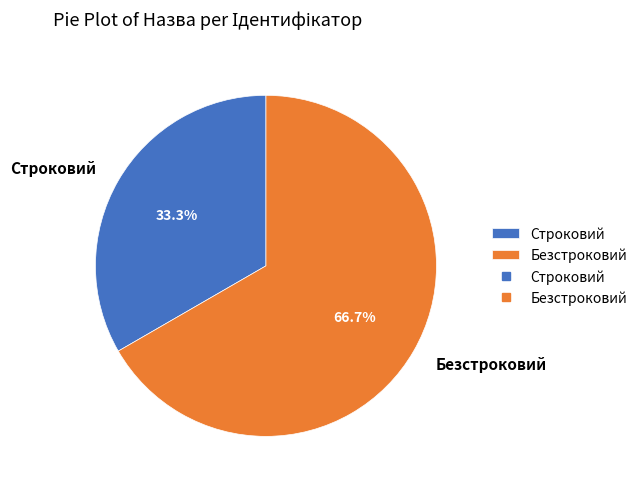

Between Строковий and Безстроковий, which is larger?

Безстроковий